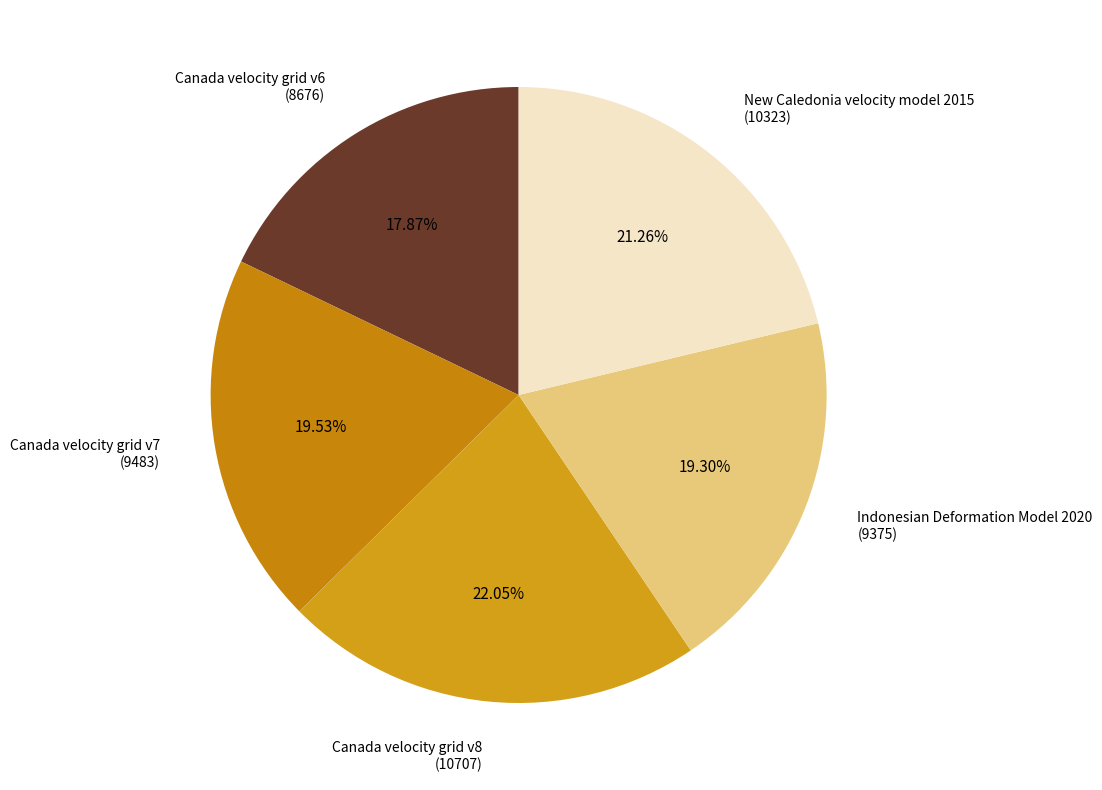

How many slices are in this pie chart?

5